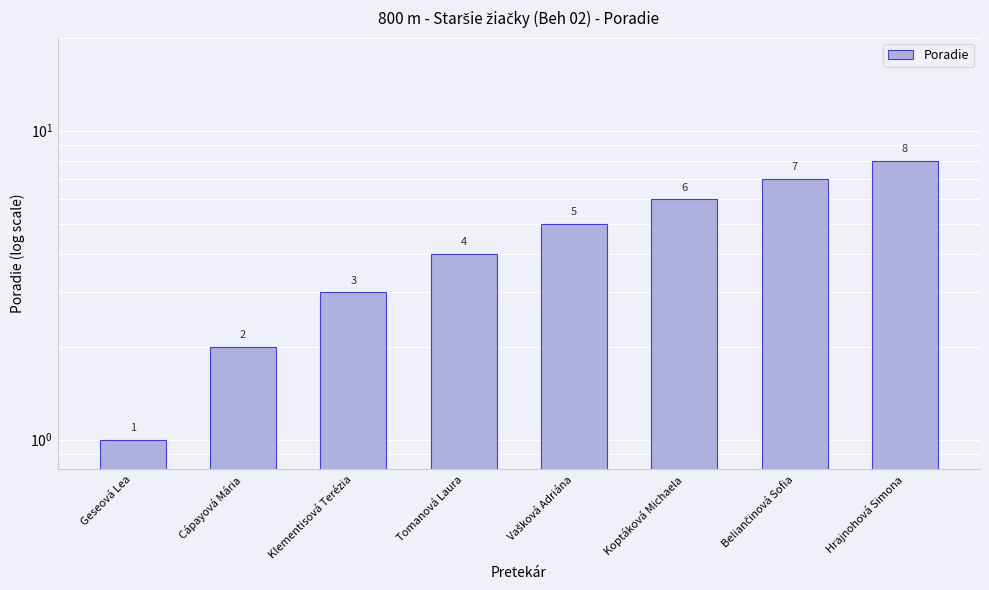

List the labels in order of value, smallest first.

Geseová Lea, Cápayová Mária, Klementisová Terézia, Tomanová Laura, Vašková Adriána, Koptáková Michaela, Beliančinová Sofia, Hrajnohová Simona